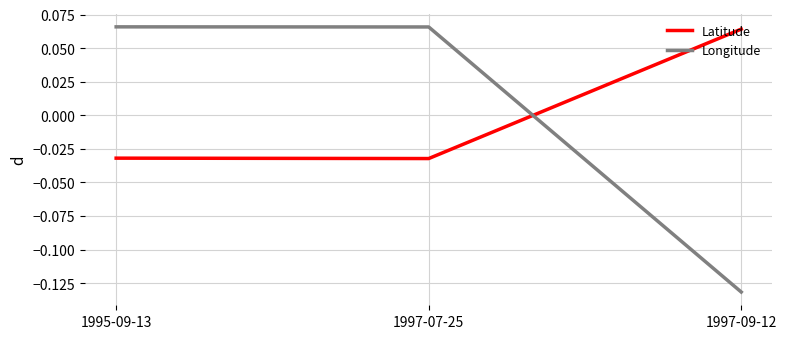

At how many categories does at least one series exceed 0?

3